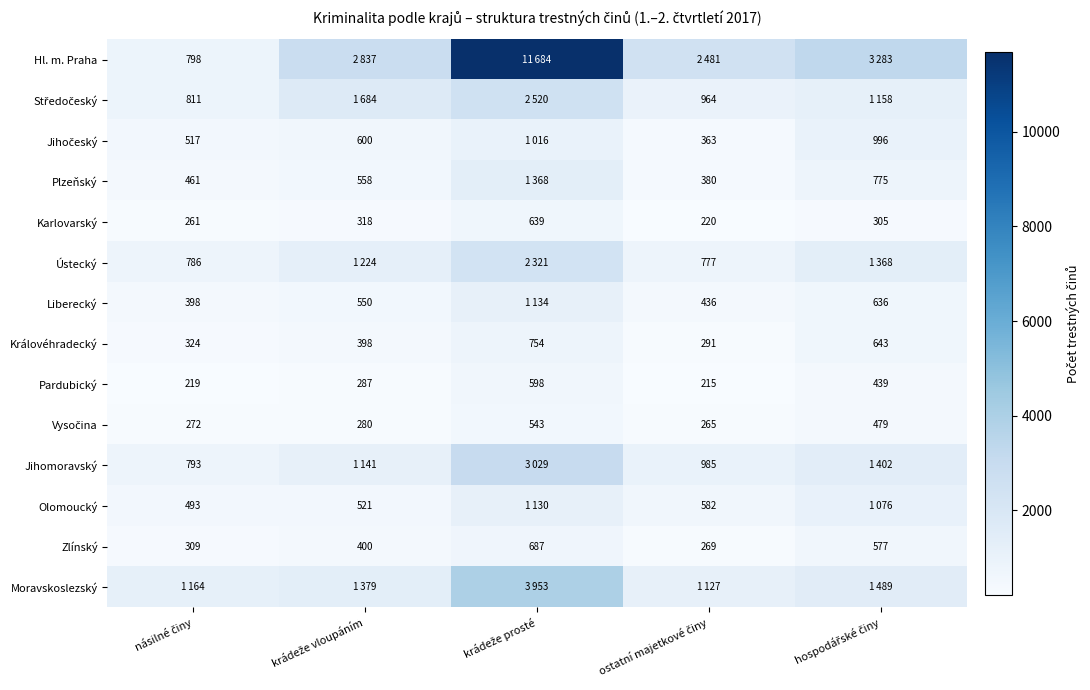

What is the average value of the Karlovarský series?

349